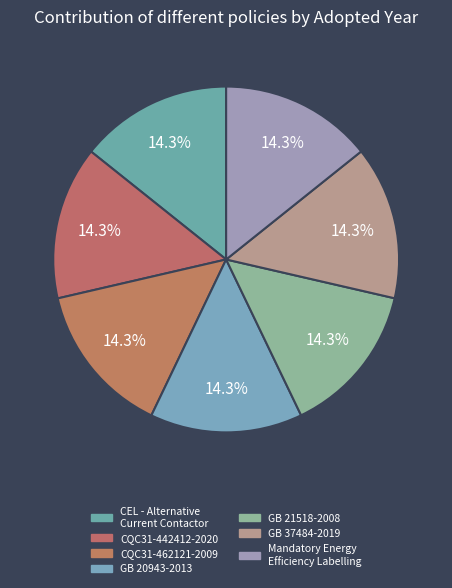

Do GB 20943-2013 and CEL - Alternative Current Contactor together represent more than half of the pie?

No